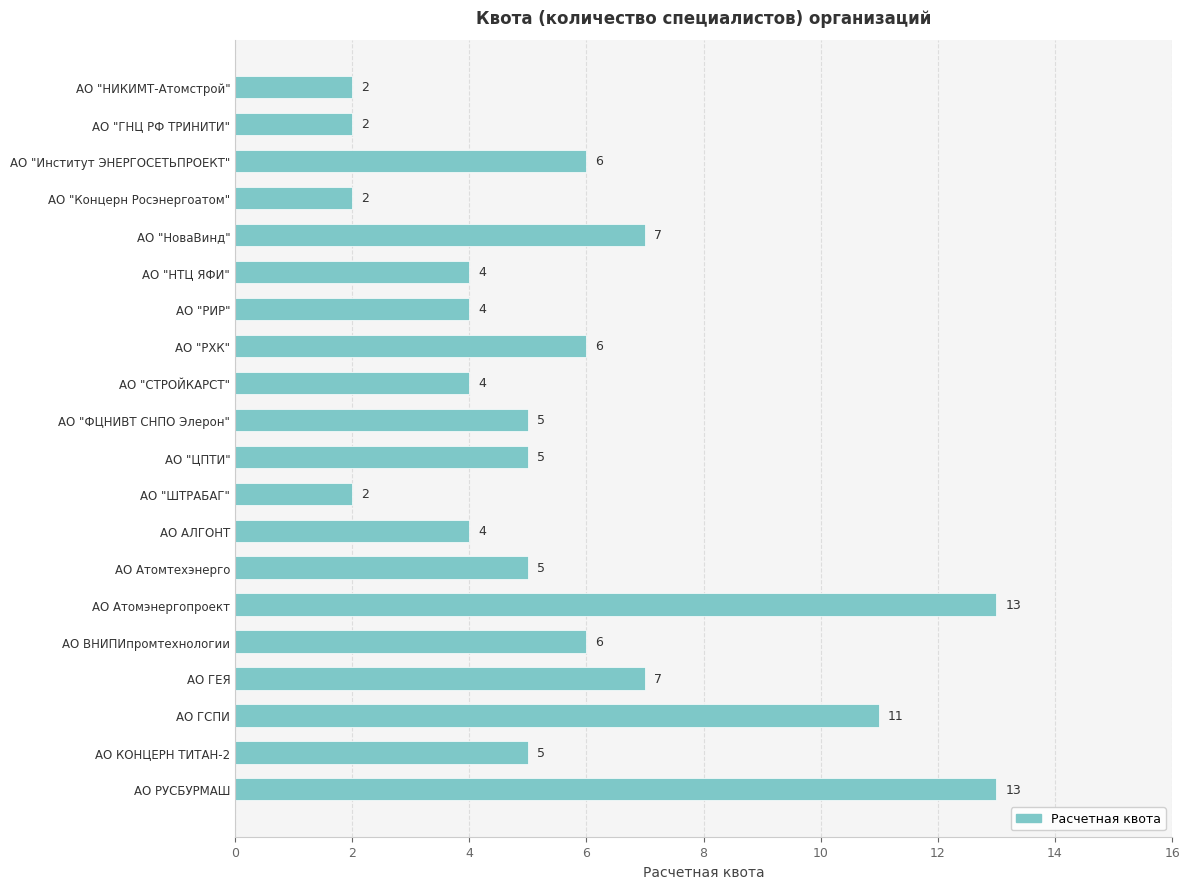

What is the average value?

6